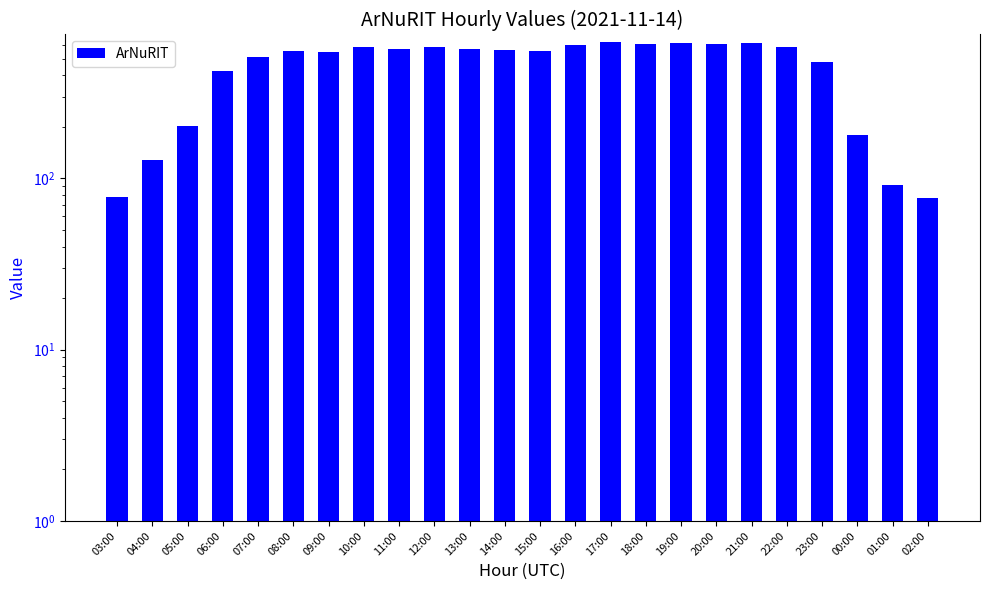

The chart shows a value of 305 at 15:00. True or false?

False